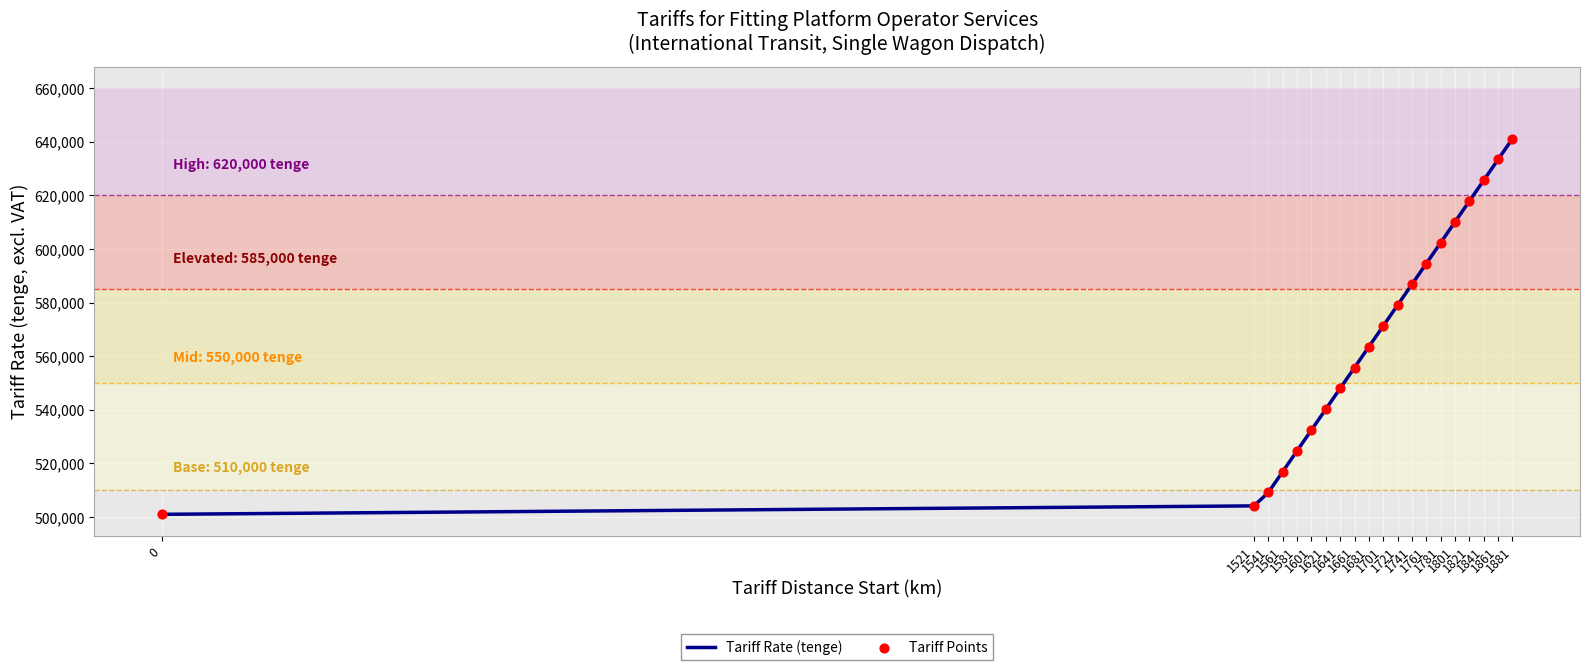

What is the greatest value displayed?

641112